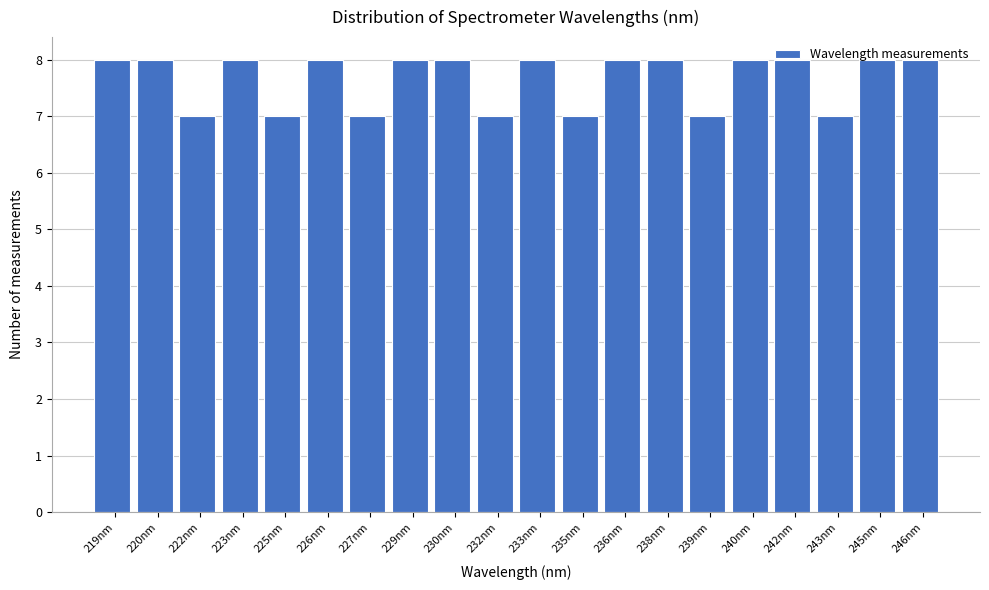

What is the maximum value shown in the chart?

8